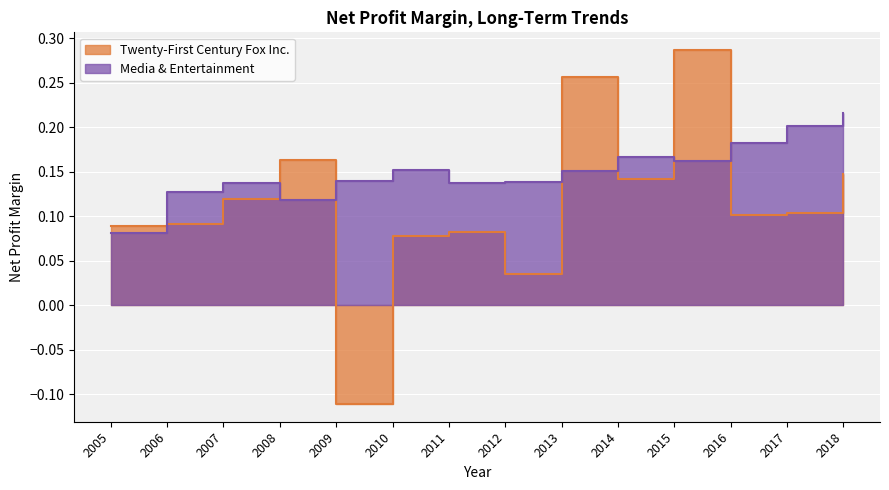

Where is Media & Entertainment nearest to the value 0?

2005